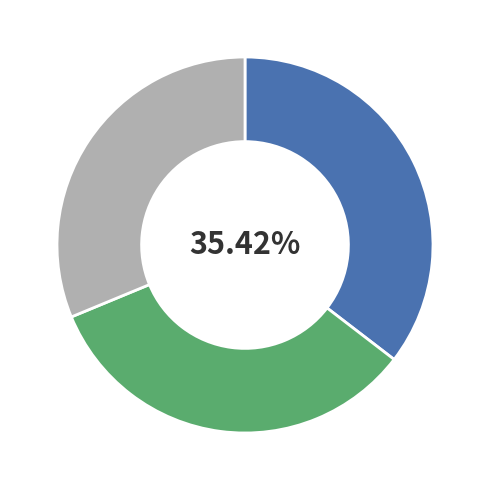

Count the number of slices in the pie.

3